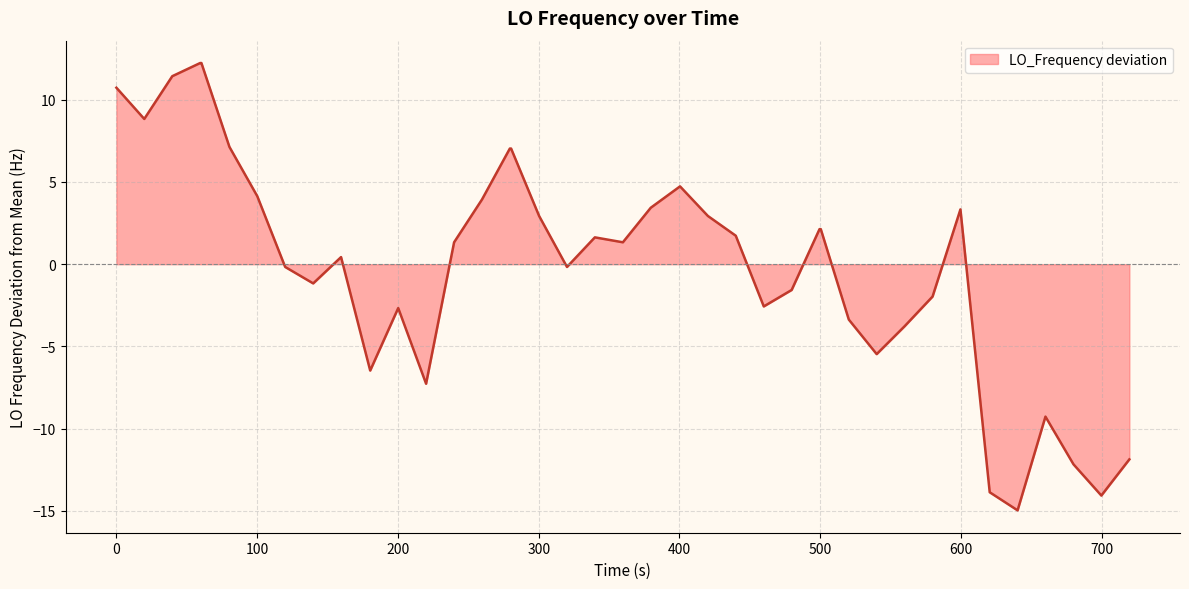

What is the smallest value displayed?

-15.0